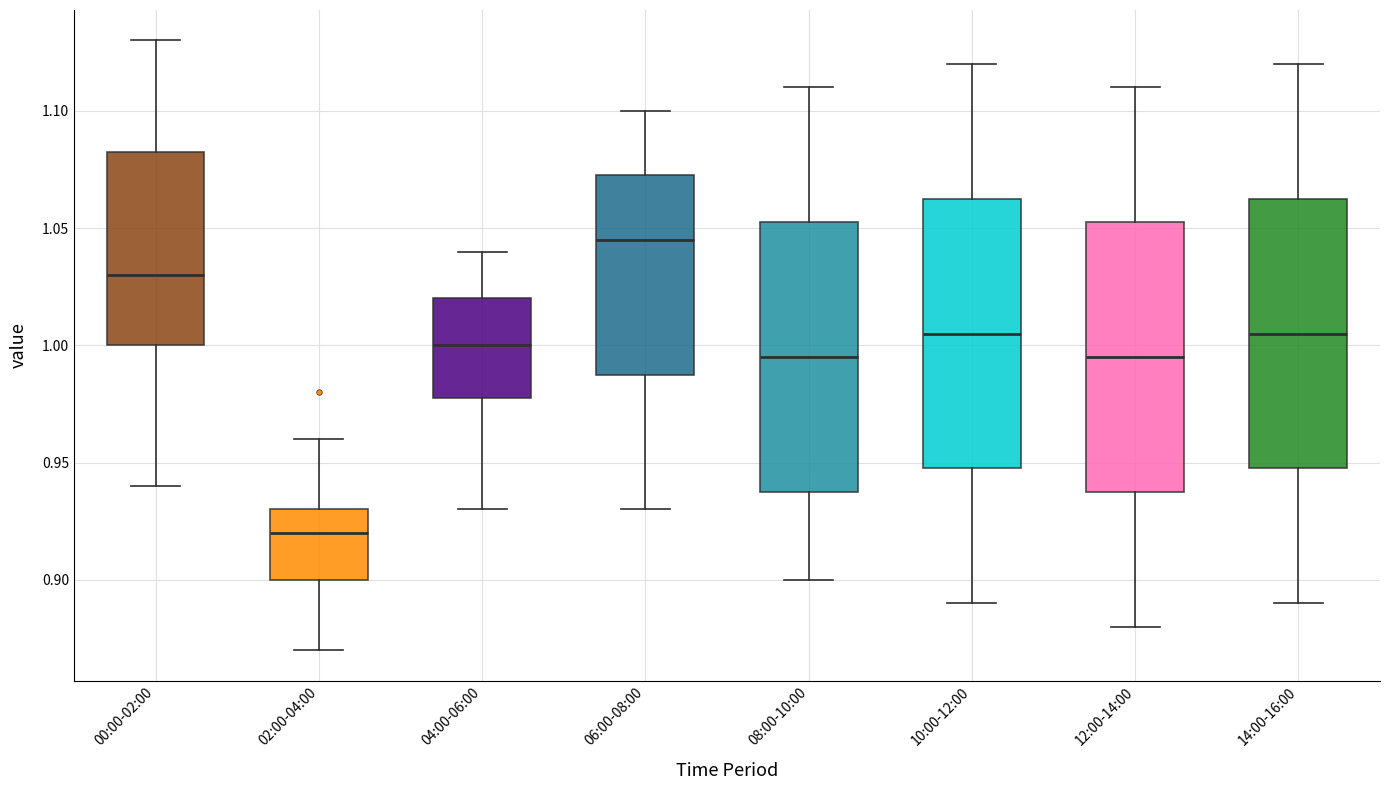

Reading left to right, read every box against the y-axis: the position of its median line, the range the box covers, and the ends of its whiskers. The values are not printed on the chart, so give them approximately, as read against the axis.

00:00-02:00: median 1.030, box 1.000 to 1.085, whiskers 0.940 to 1.130
02:00-04:00: median 0.920, box 0.900 to 0.930, whiskers 0.870 to 0.960
04:00-06:00: median 1.000, box 0.980 to 1.020, whiskers 0.930 to 1.040
06:00-08:00: median 1.045, box 0.990 to 1.075, whiskers 0.930 to 1.100
08:00-10:00: median 0.995, box 0.940 to 1.055, whiskers 0.900 to 1.110
10:00-12:00: median 1.005, box 0.950 to 1.065, whiskers 0.890 to 1.120
12:00-14:00: median 0.995, box 0.940 to 1.055, whiskers 0.880 to 1.110
14:00-16:00: median 1.005, box 0.950 to 1.065, whiskers 0.890 to 1.120